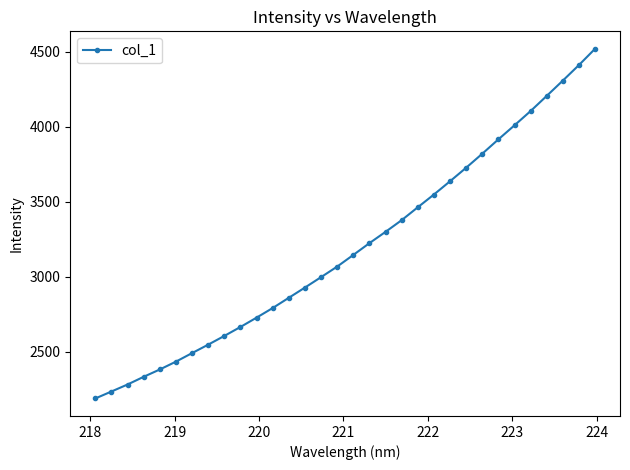

What is the value of the 25th point from the left?

3820.1